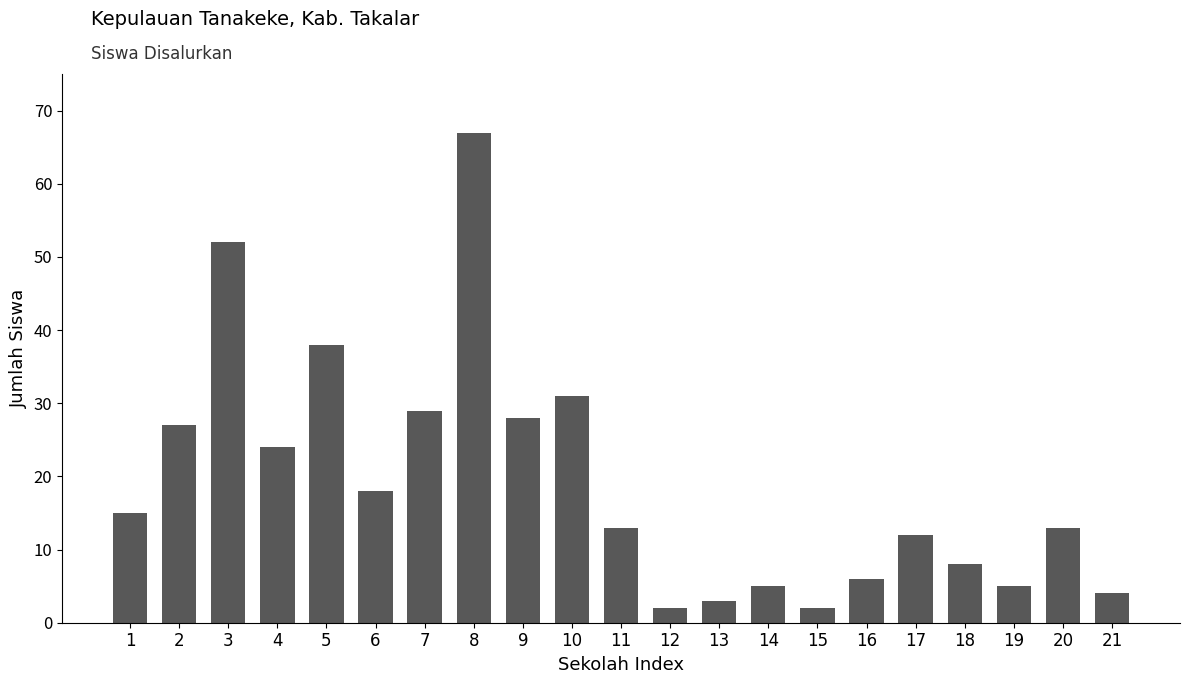

Reading left to right, list all the values displayed in this chart.

15	27	52	24	38	18	29	67	28	31	13	2	3	5	2	6	12	8	5	13	4